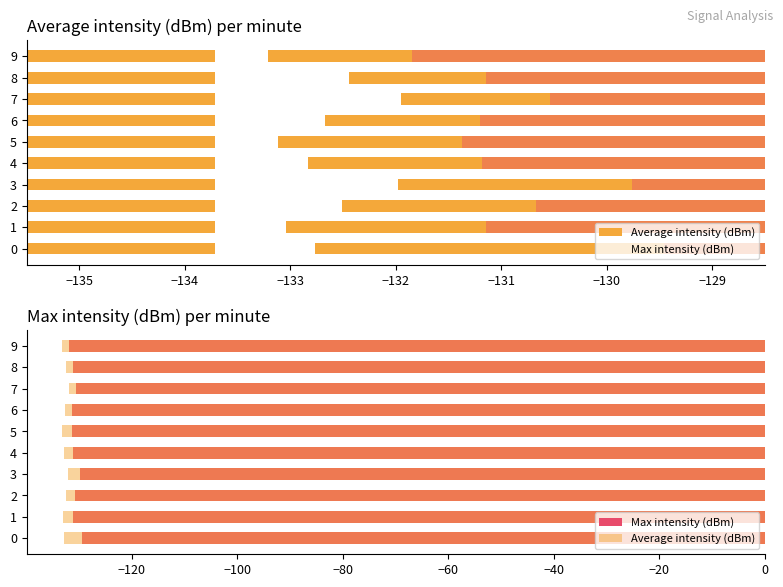

Between 7 and 2, which is larger?

7